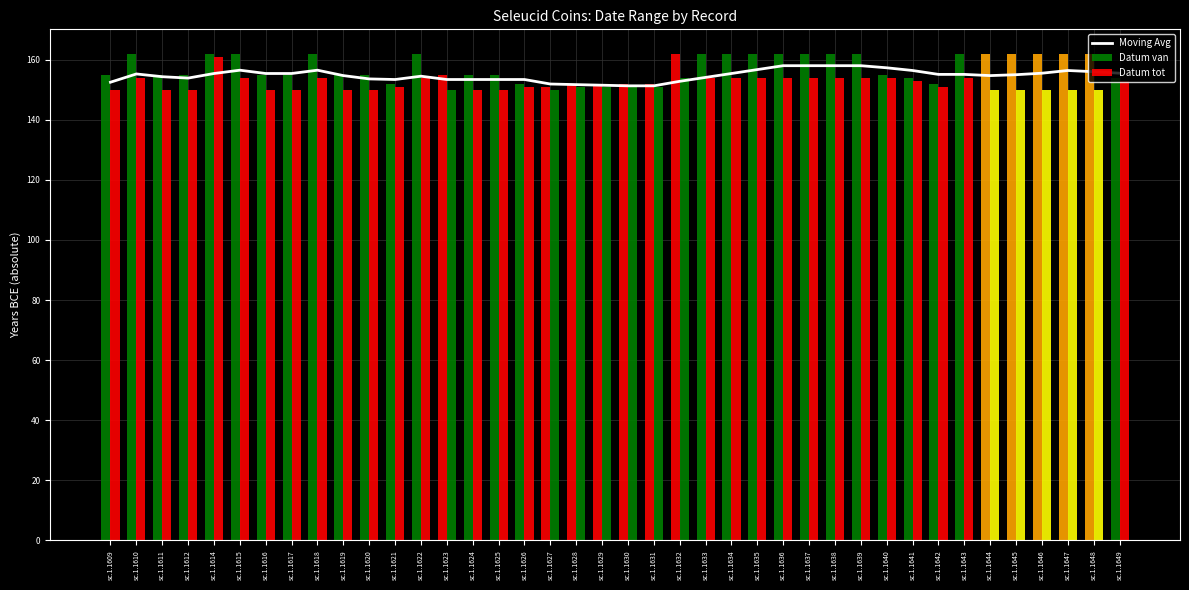

What is the average value of the Datum tot series?

152.0